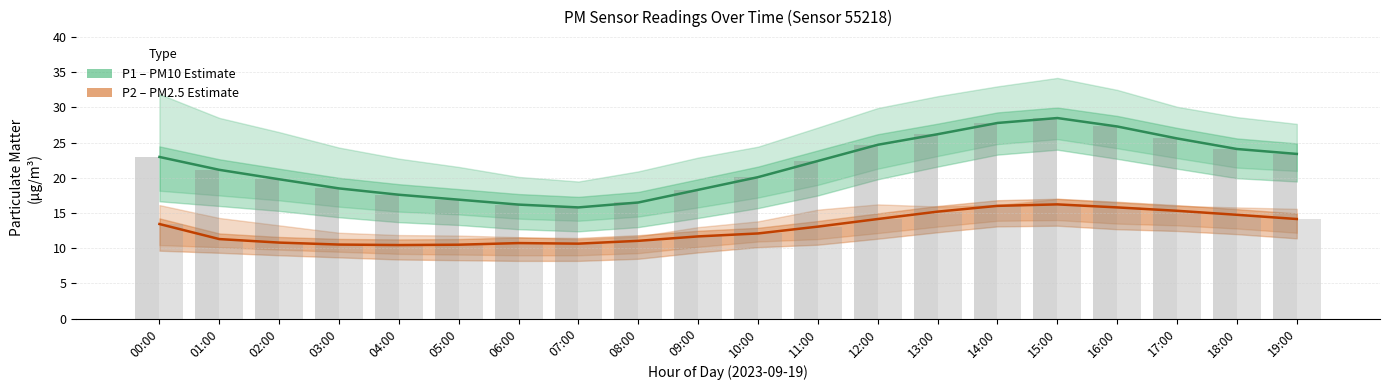

What is the difference between the P1 (PM10) values at 16:00 and 03:00?

8.8